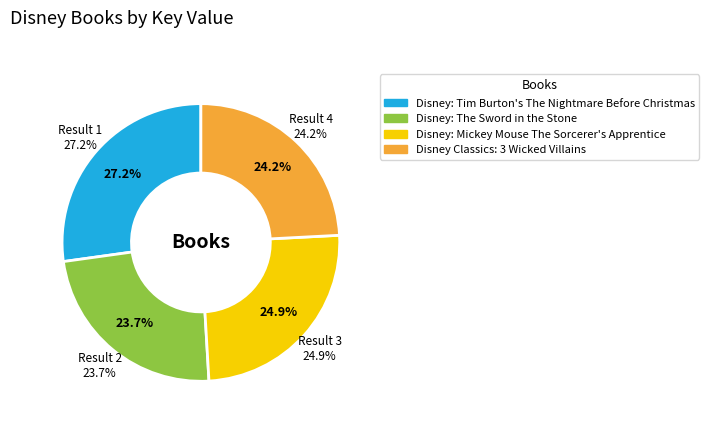

What is the smallest slice in the pie chart?

Disney: The Sword in the Stone